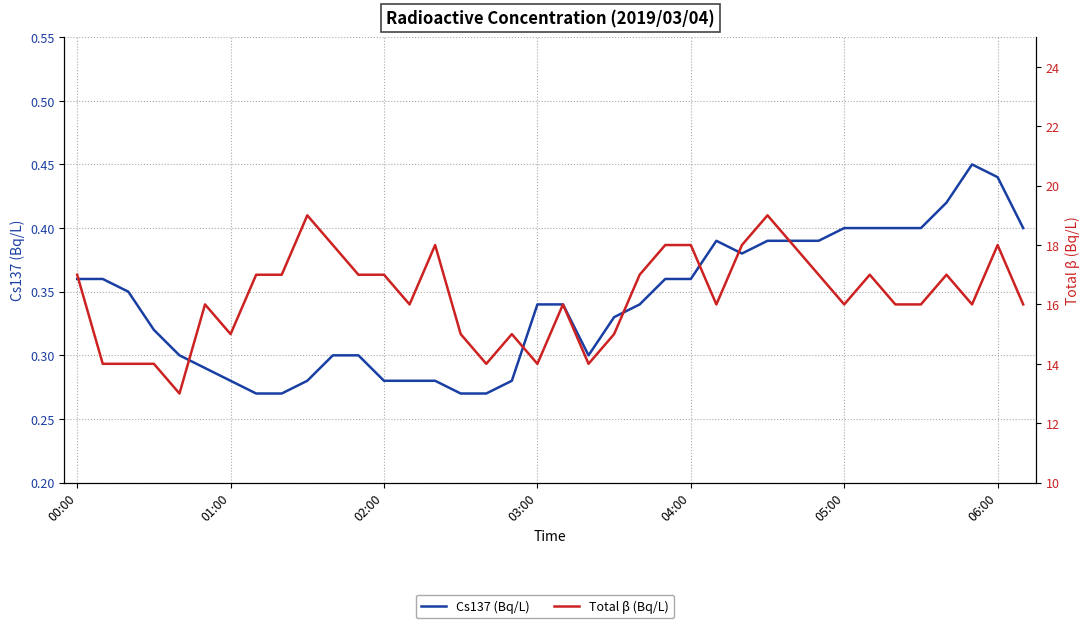

What is the value of the Total β (Bq/L) point at the 37th from the left?

18.0